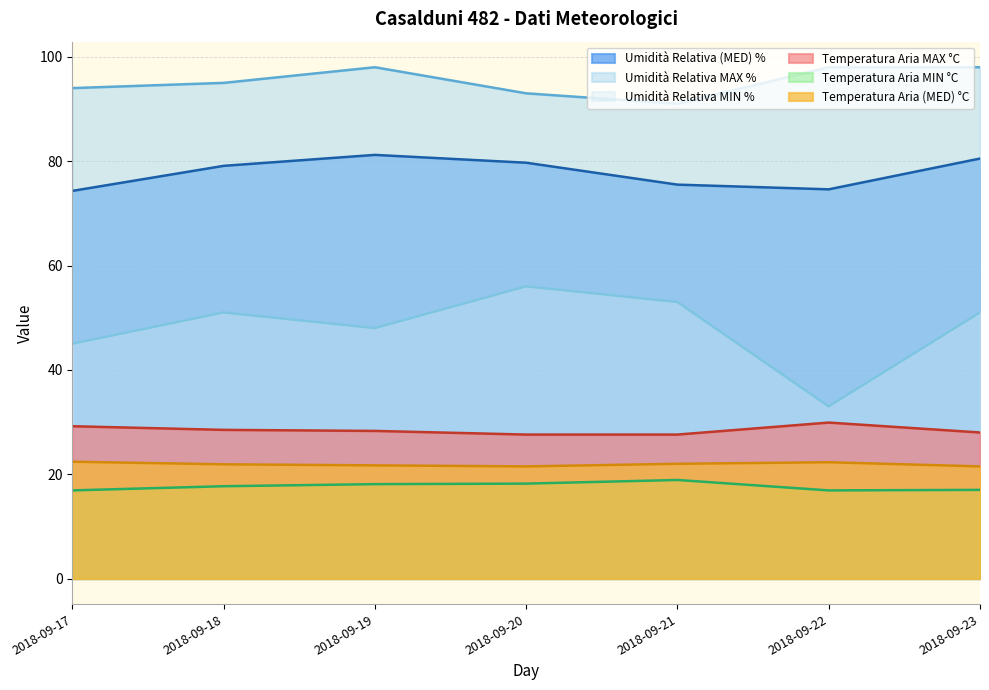

Which series changed the most between 2018-09-17 and 2018-09-23?

Umidità Relativa (MED) %